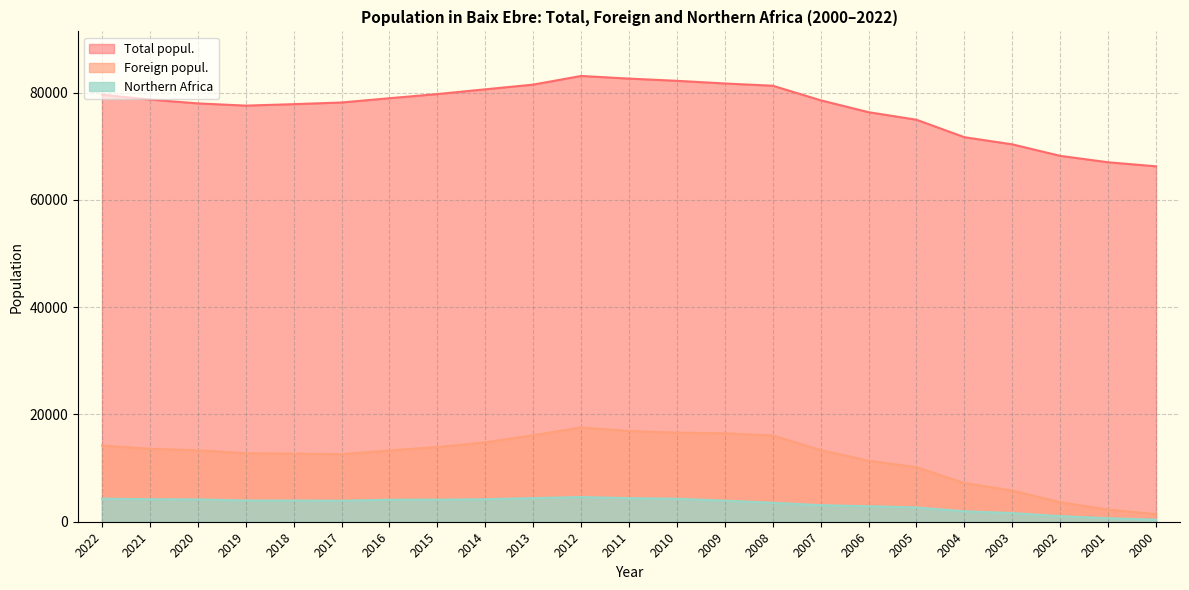

What is the difference between the second highest and second lowest values in the Foreign popul. series?

14668